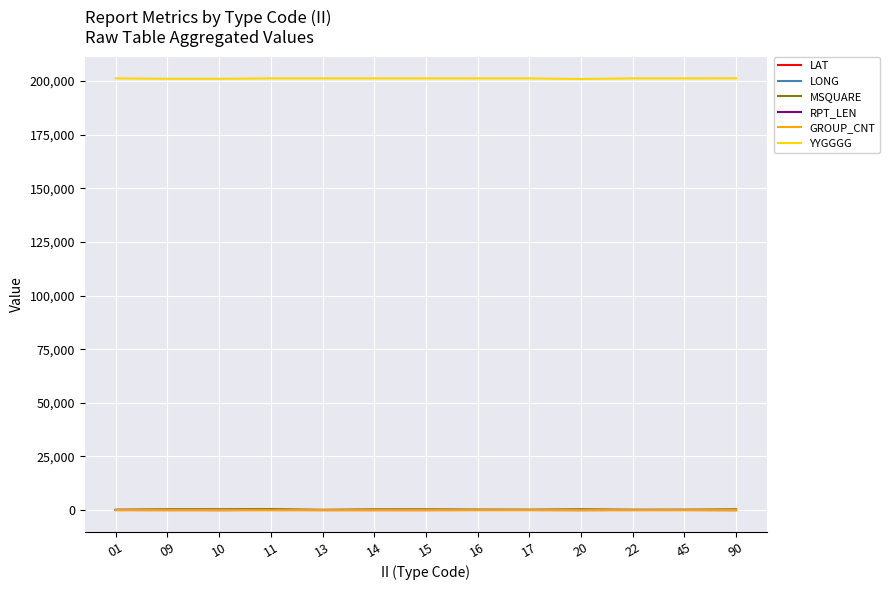

The value of YYGGGG at 20 is 200900.0. True or false?

True